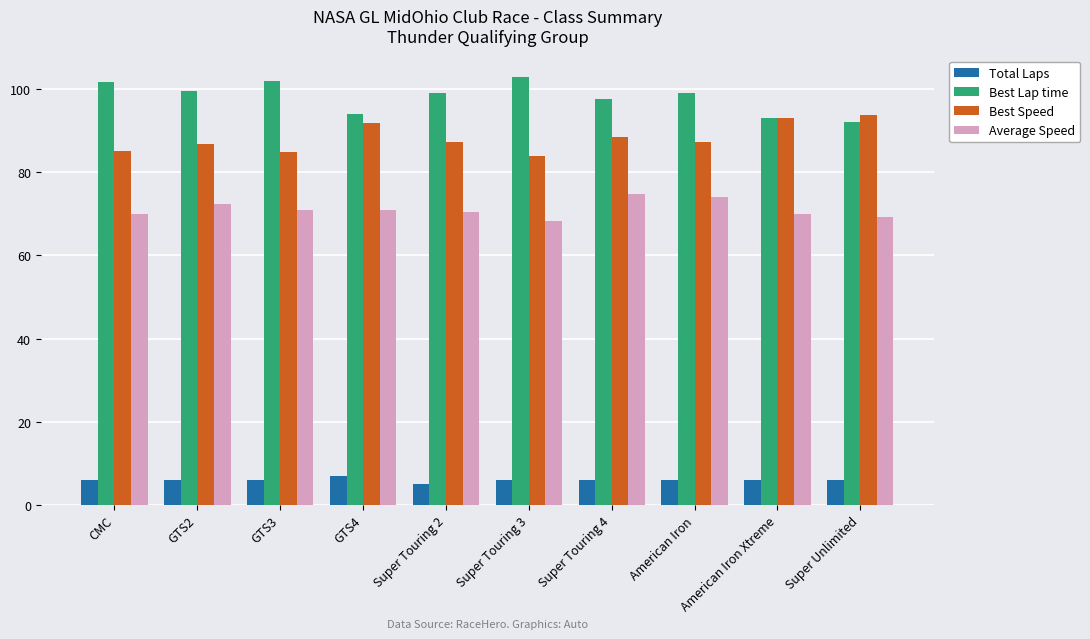

What is the difference between the highest and lowest values at Super Touring 2?

94.0